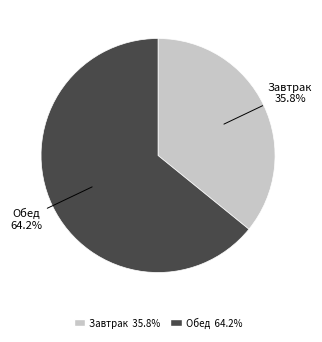

How many segments does this pie chart have?

2